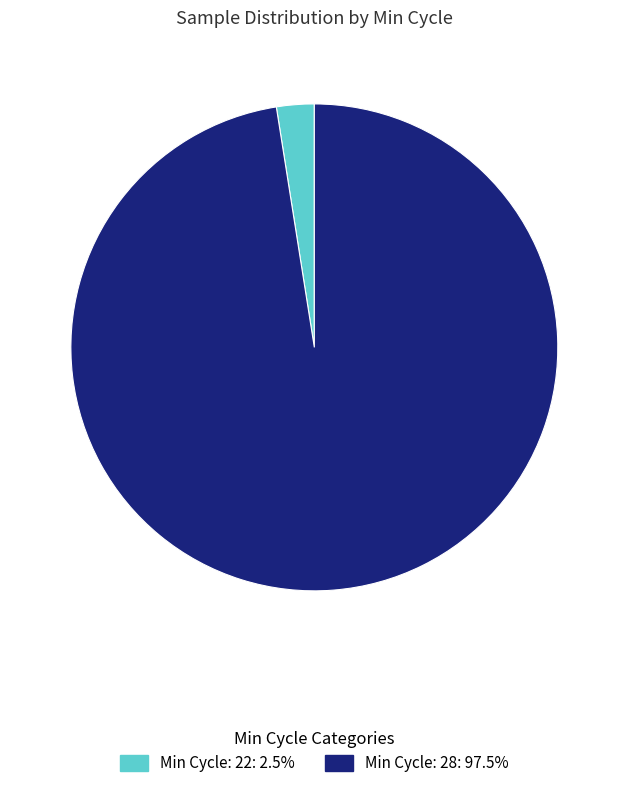

Is there any slice that represents more than half of the pie?

Yes